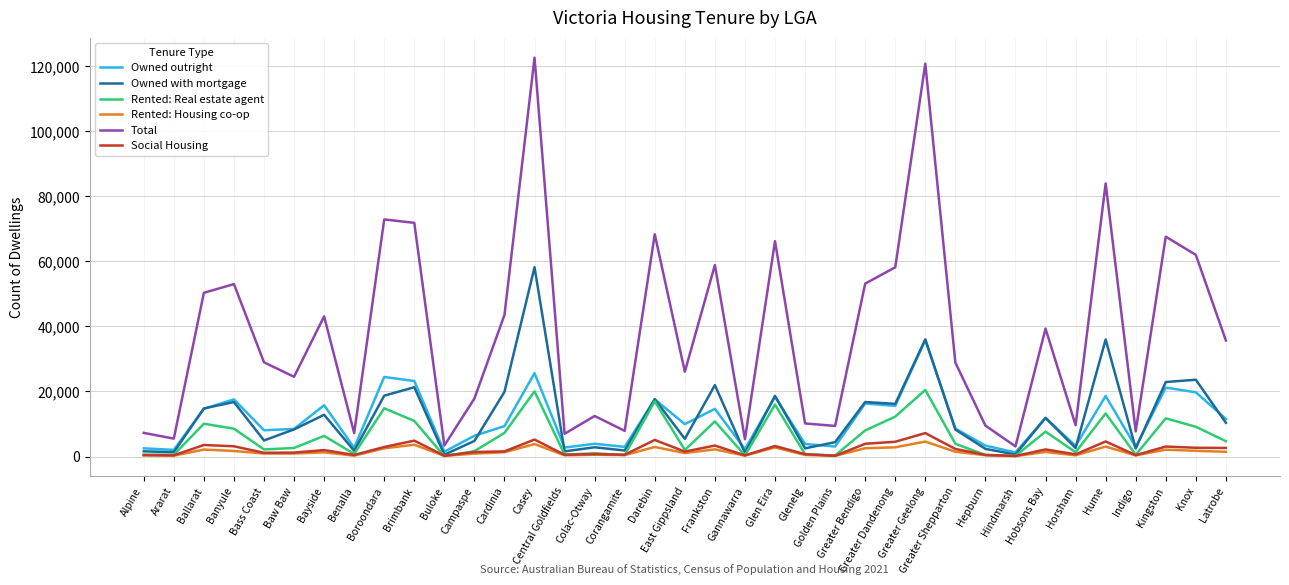

True or false: Owned with mortgage has a value of 10655 at Banyule.

False